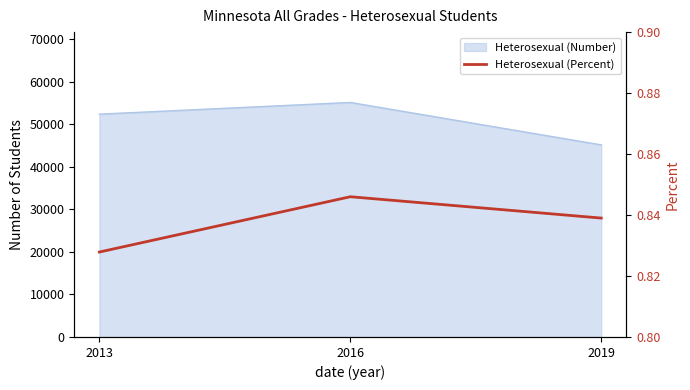

Where is the data nearest to the value 0?

2013